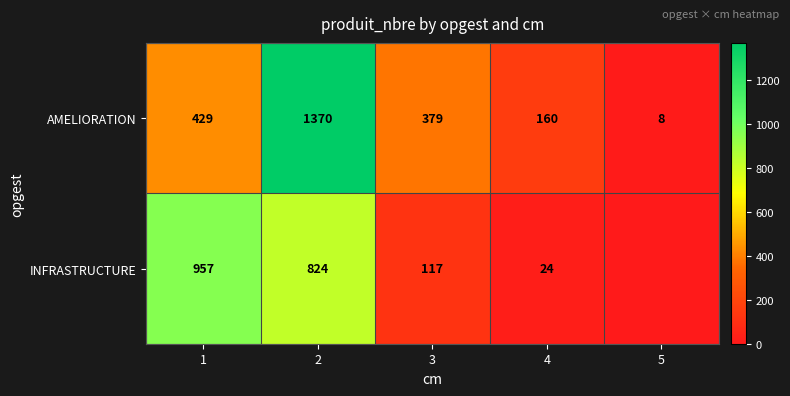

What is the difference between the maximum and minimum values in the AMELIORATION series?

1362